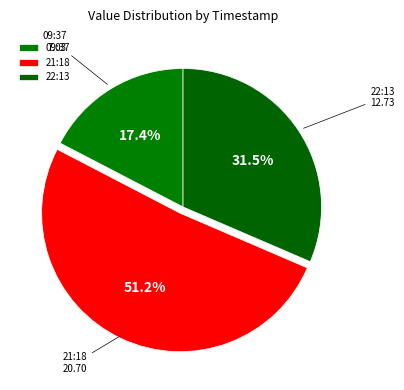

Approximately how many times larger is the value at 09:37 compared to 21:18?

0.3